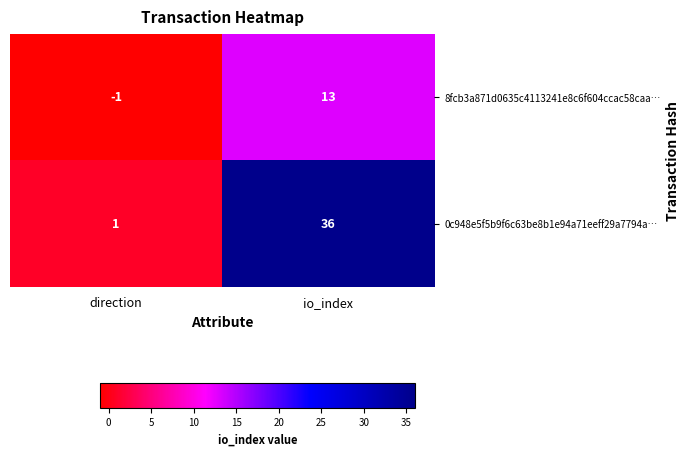

True or false: 0c948e5f5b9f6c63be8b1e94a71eeff29a7794a… has a value of 0 at direction.

False